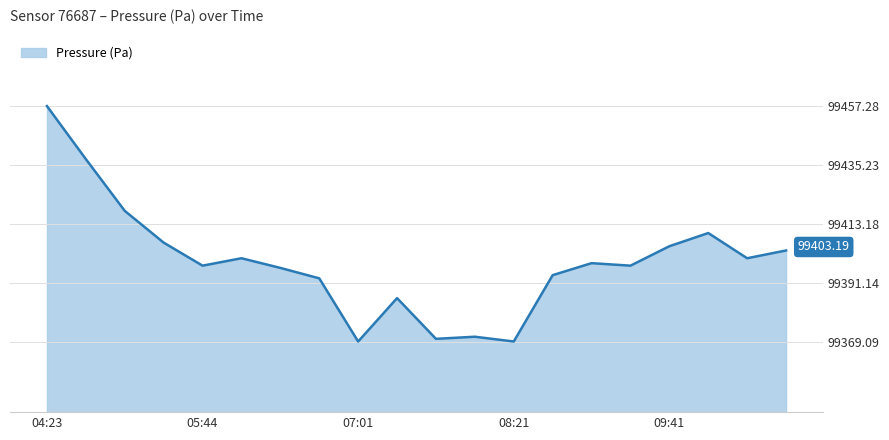

What is the difference between the maximum and minimum values?

88.2